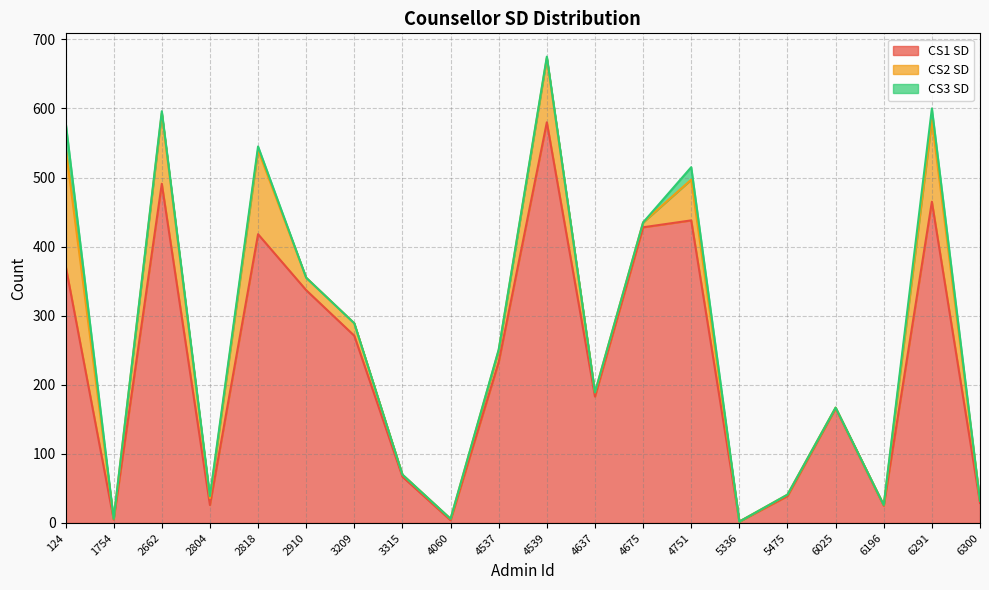

True or false: CS3 SD and CS2 SD intersect in this chart.

False